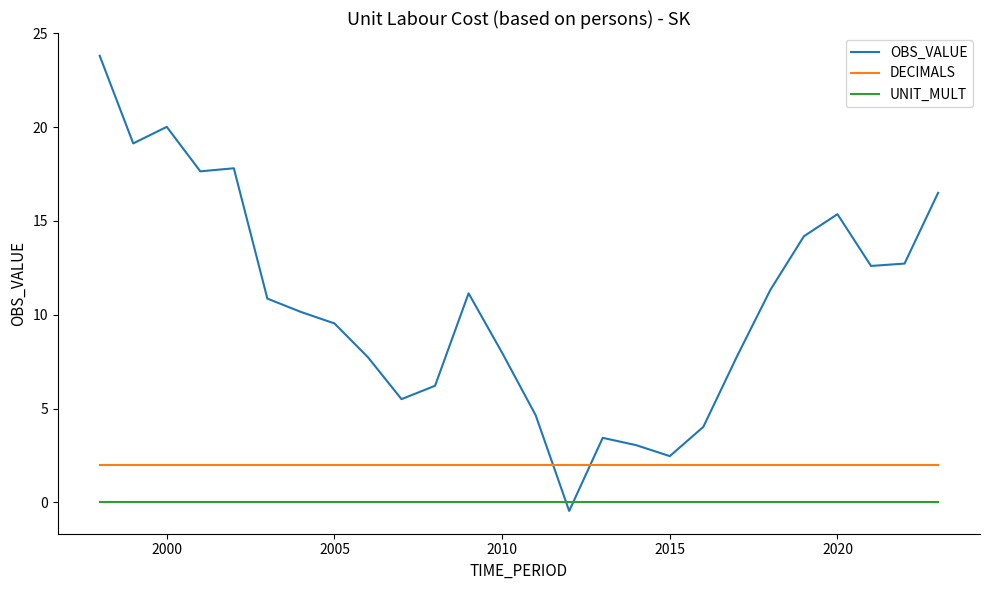

True or false: DECIMALS and UNIT_MULT intersect in this chart.

False